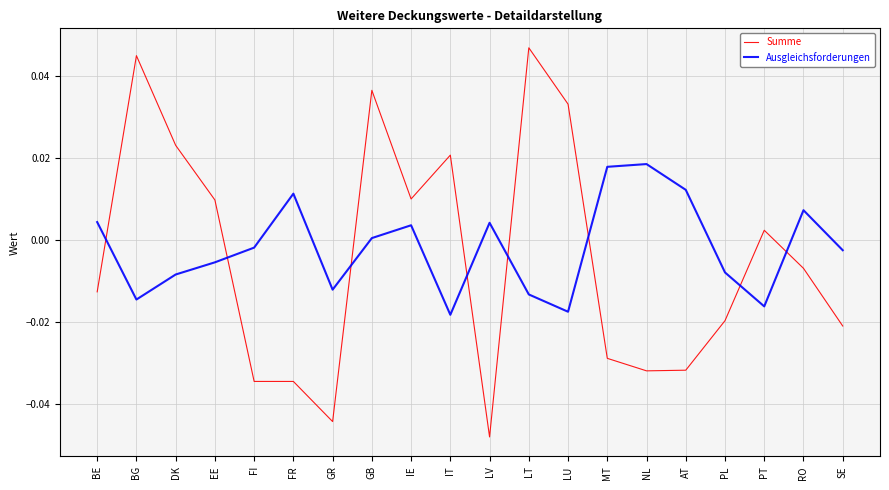

Which series changed the most between DK and EE?

Summe